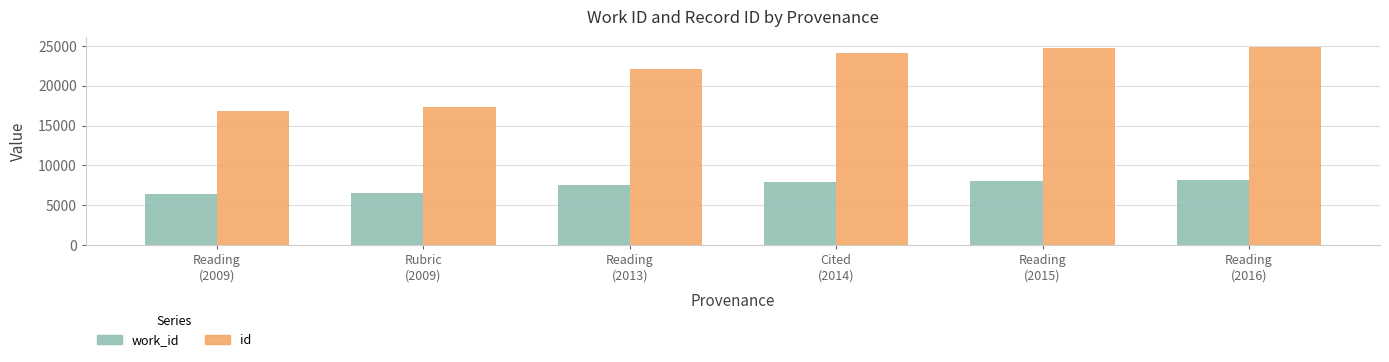

Is it true that id equals 5202 at Cited
(2014)?

False